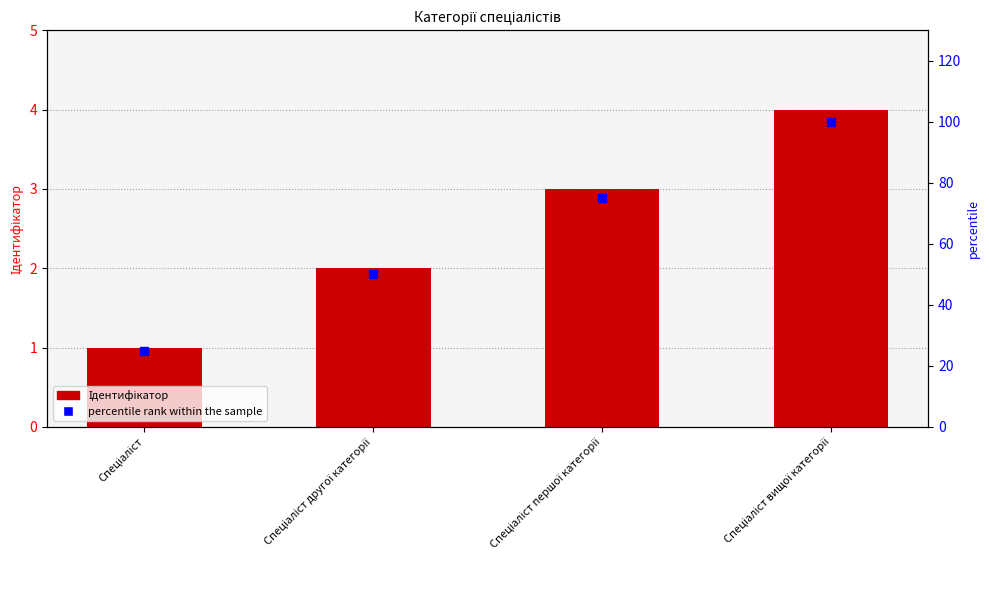

What is the total value across all series at Спеціаліст вищої категорії?

104